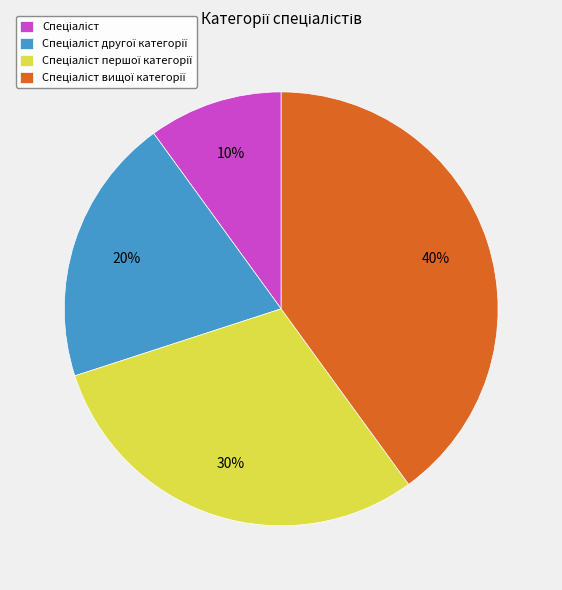

To the nearest percent, what is the average slice percentage?

25%